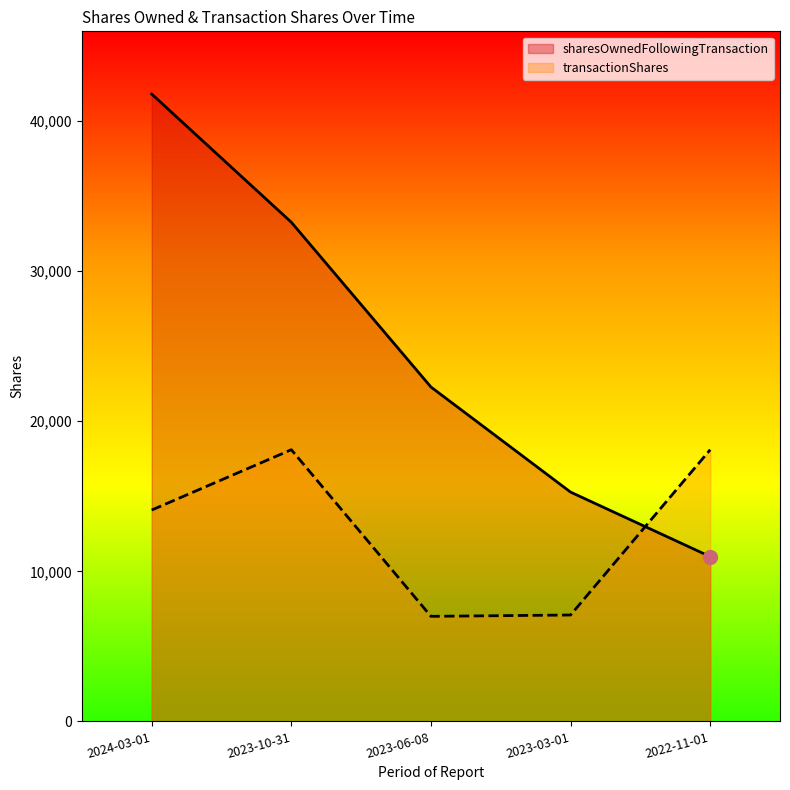

What are all the series names shown in the legend?

sharesOwnedFollowingTransaction, transactionShares